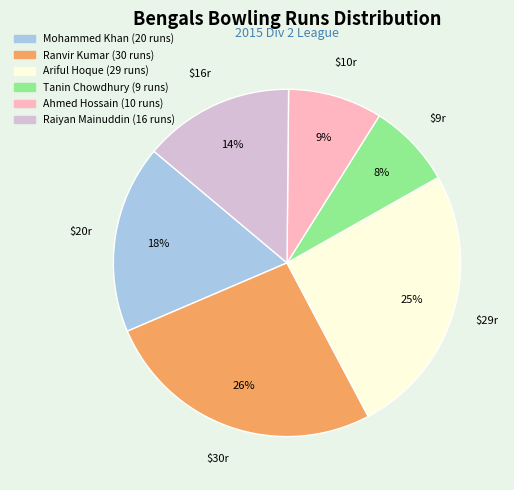

The Mohammed Khan slice represents 18% of the pie. True or false?

True